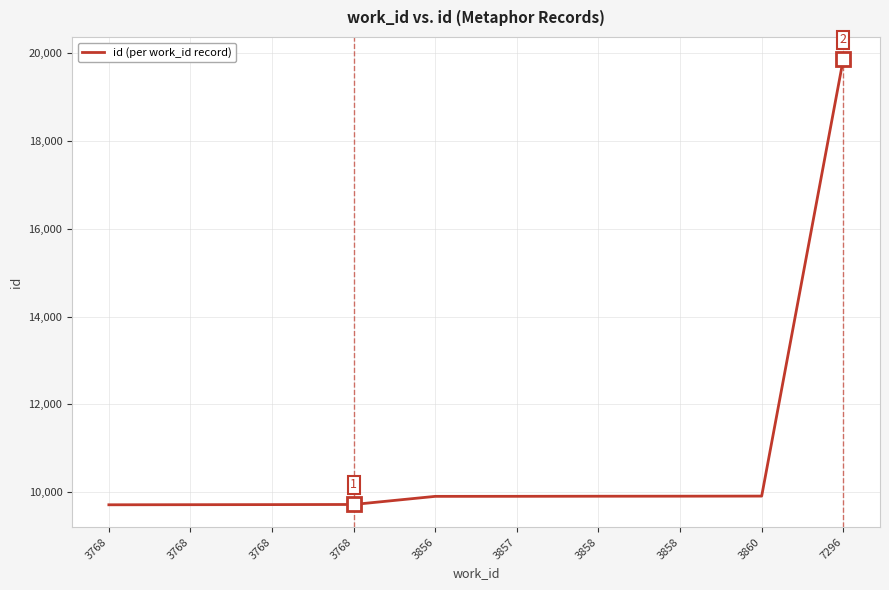

Count the number of data series in this chart.

1